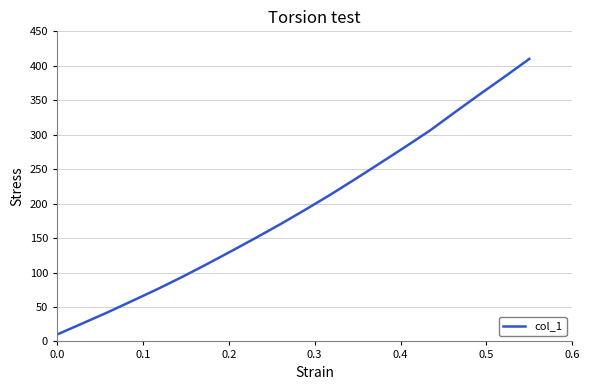

What is the smallest value displayed?

10.0